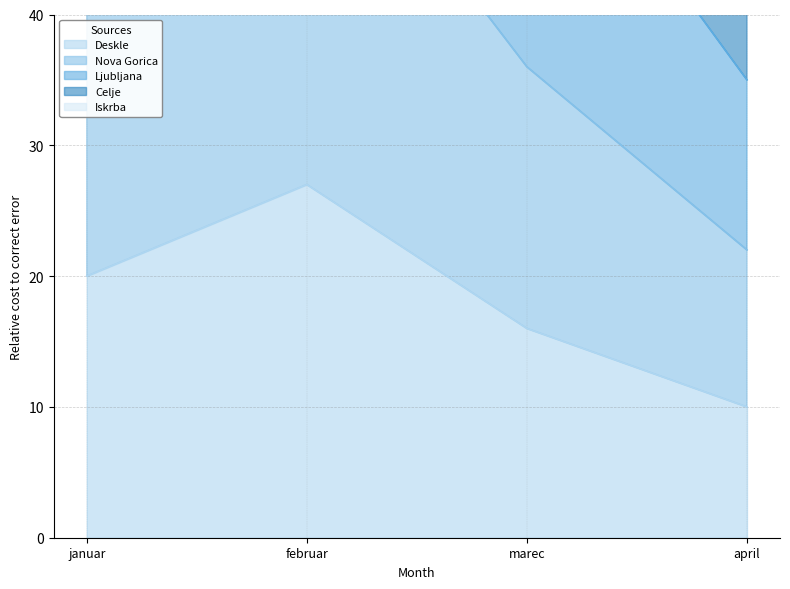

At how many categories does at least one series exceed 81?

3